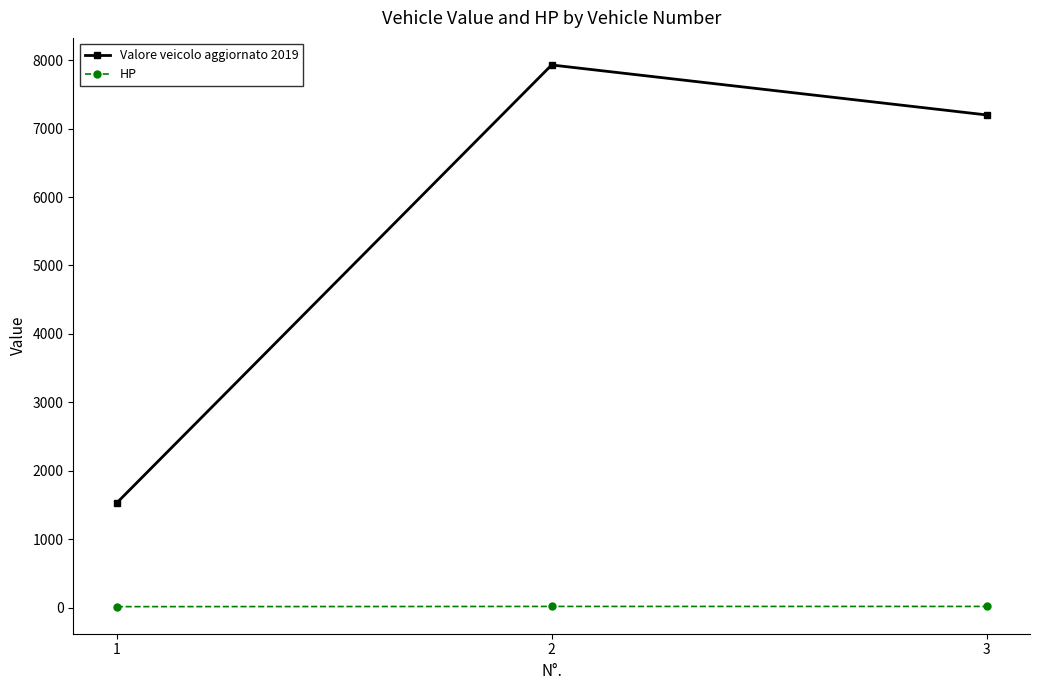

How many data points does each series have?

3